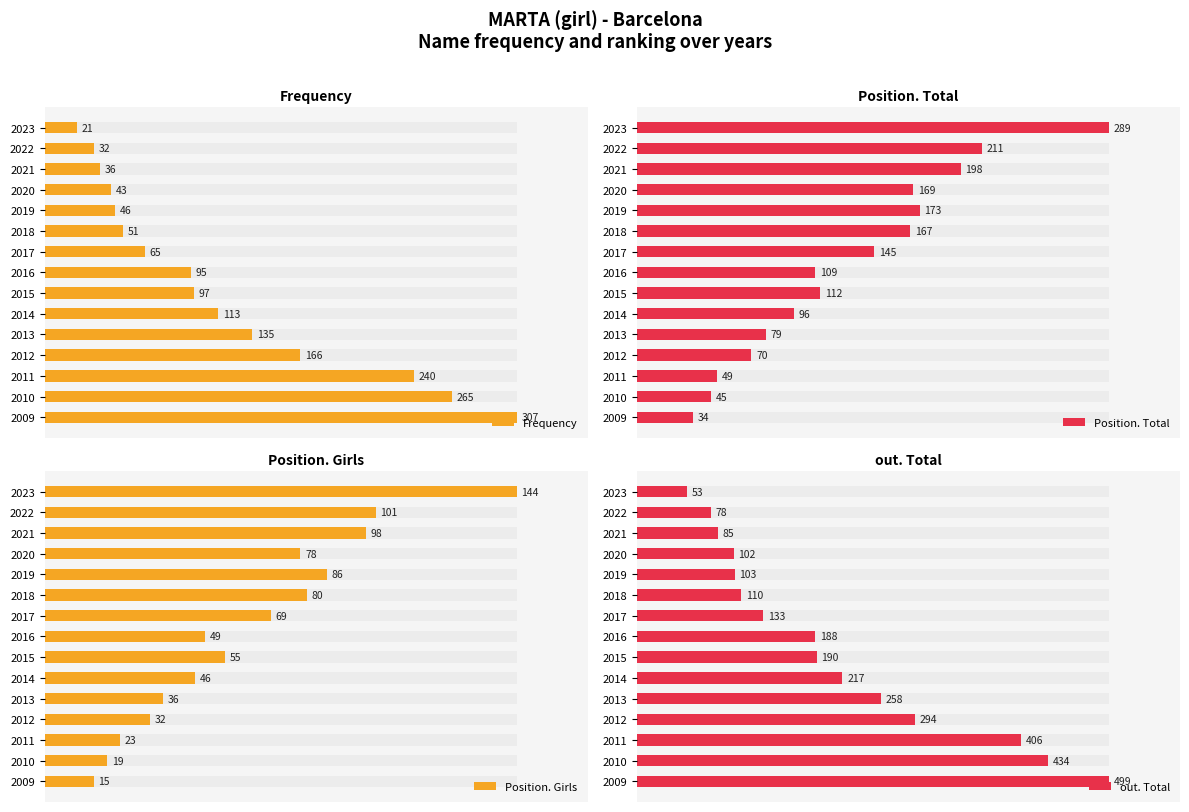

How many bars are there in total?

60